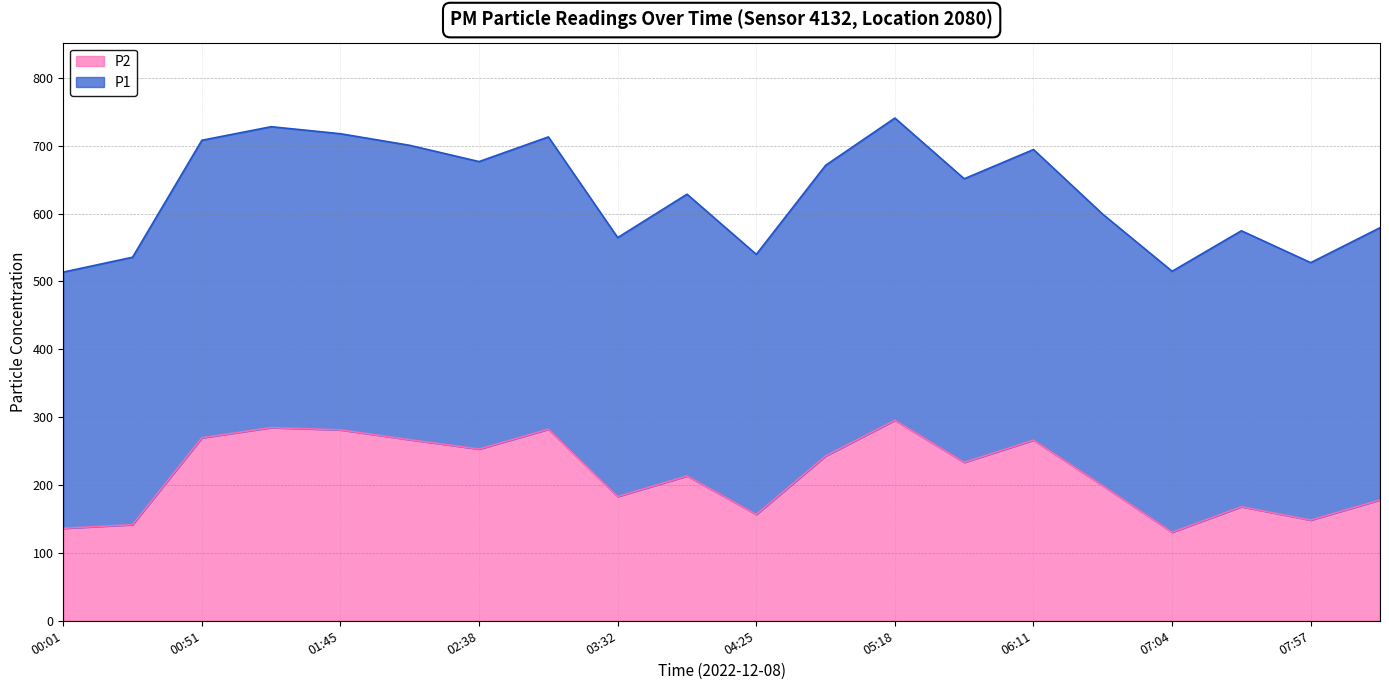

True or false: the data has more than 2 interior local peaks.

True